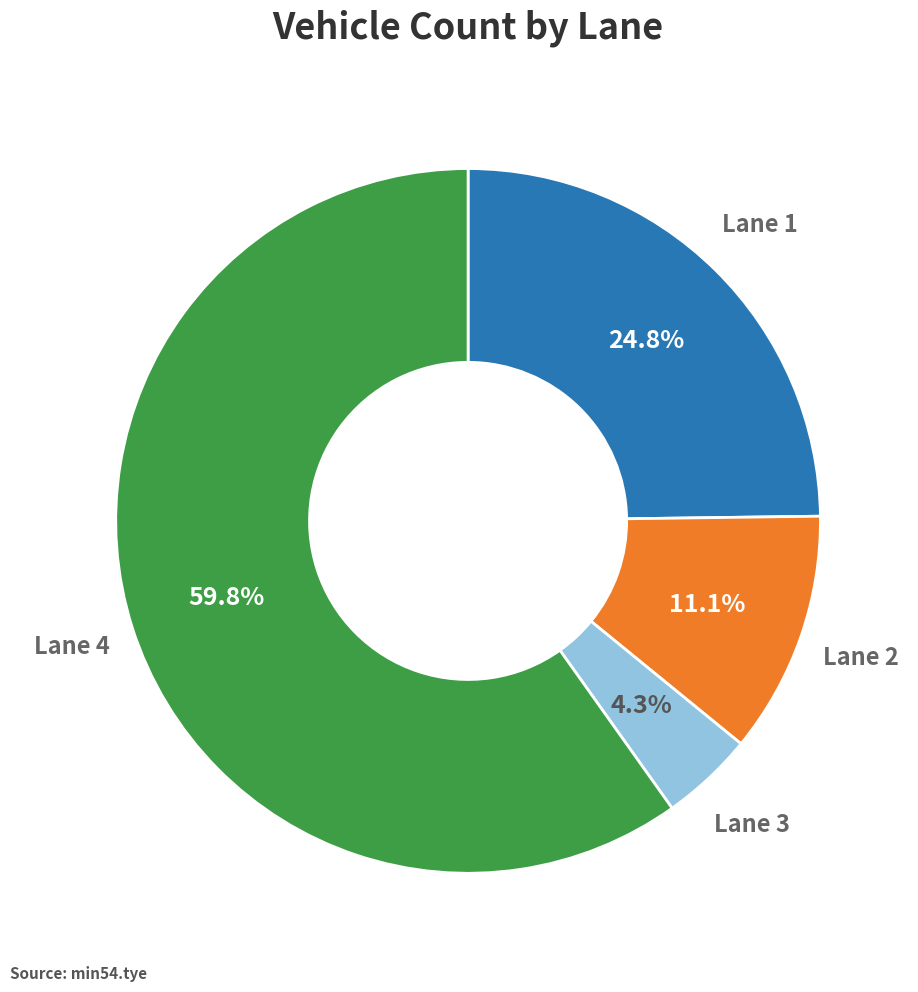

How many slices are in this pie chart?

4